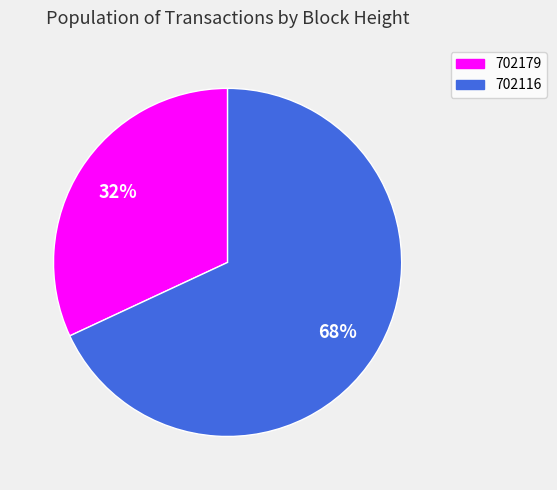

Count the number of slices in the pie.

2